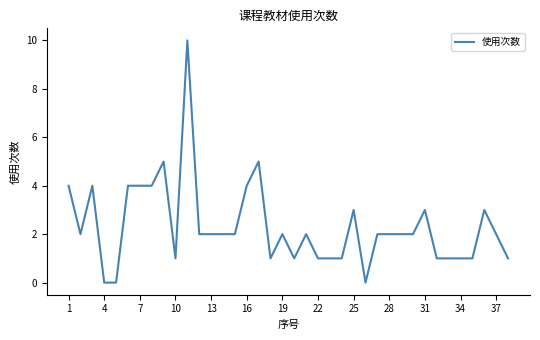

What is the greatest value displayed?

10